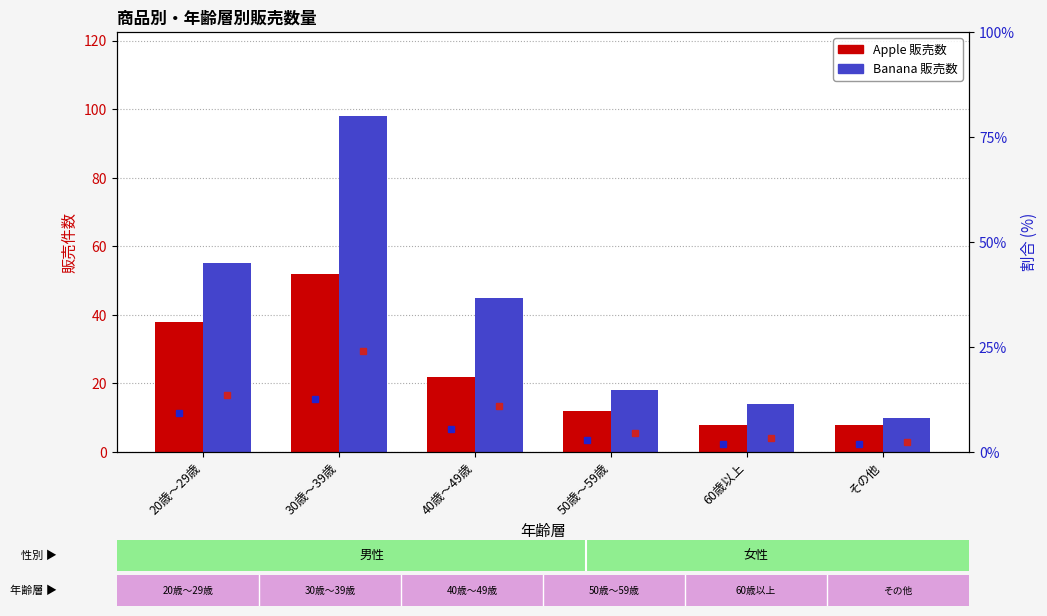

Which series has the largest total across all categories?

Banana